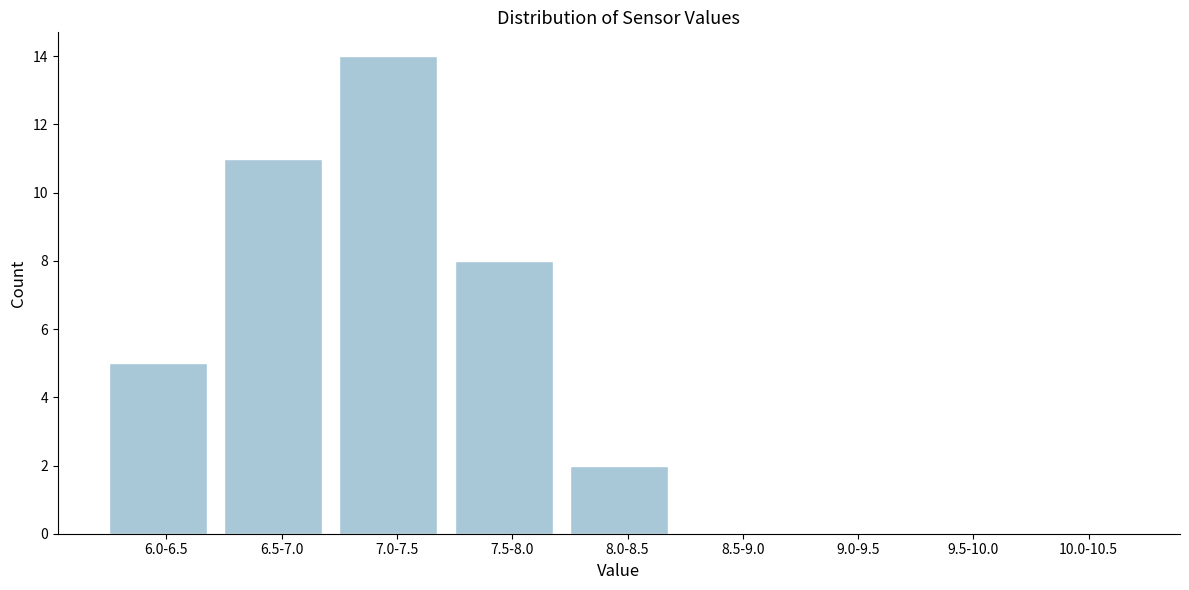

Reading left to right, transcribe all the data shown in this chart.

6.0-6.5=5	6.5-7.0=11	7.0-7.5=14	7.5-8.0=8	8.0-8.5=2	8.5-9.0=0	9.0-9.5=0	9.5-10.0=0	10.0-10.5=0